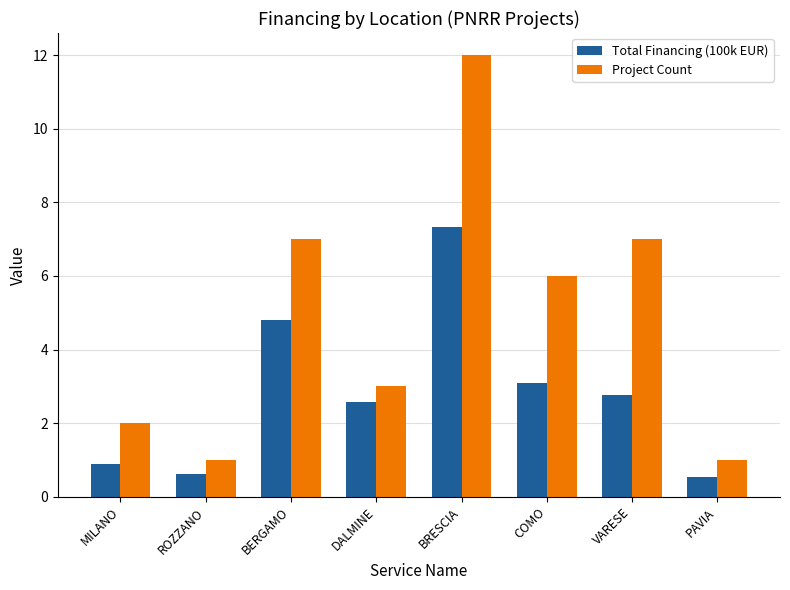

List the series in order of their peak value, highest first.

Project Count, Total Financing (100k EUR)